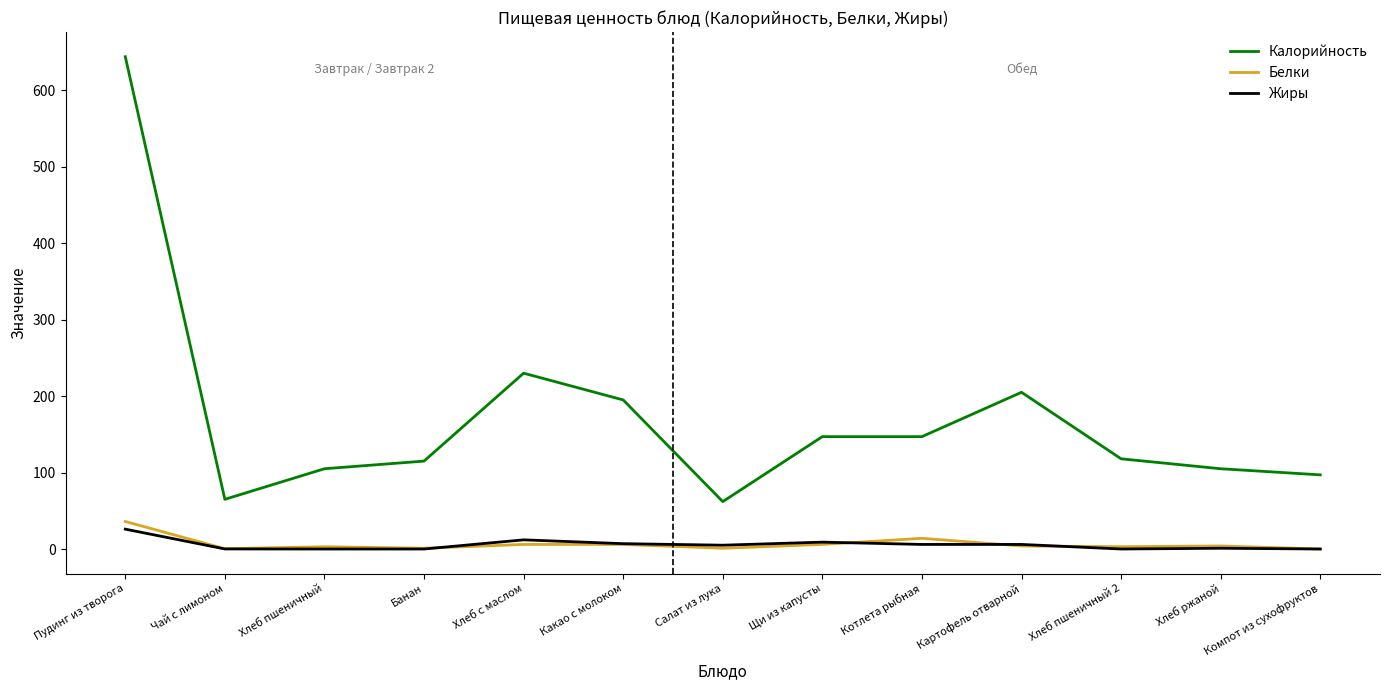

What is the lowest value of the Калорийность series?

62.0